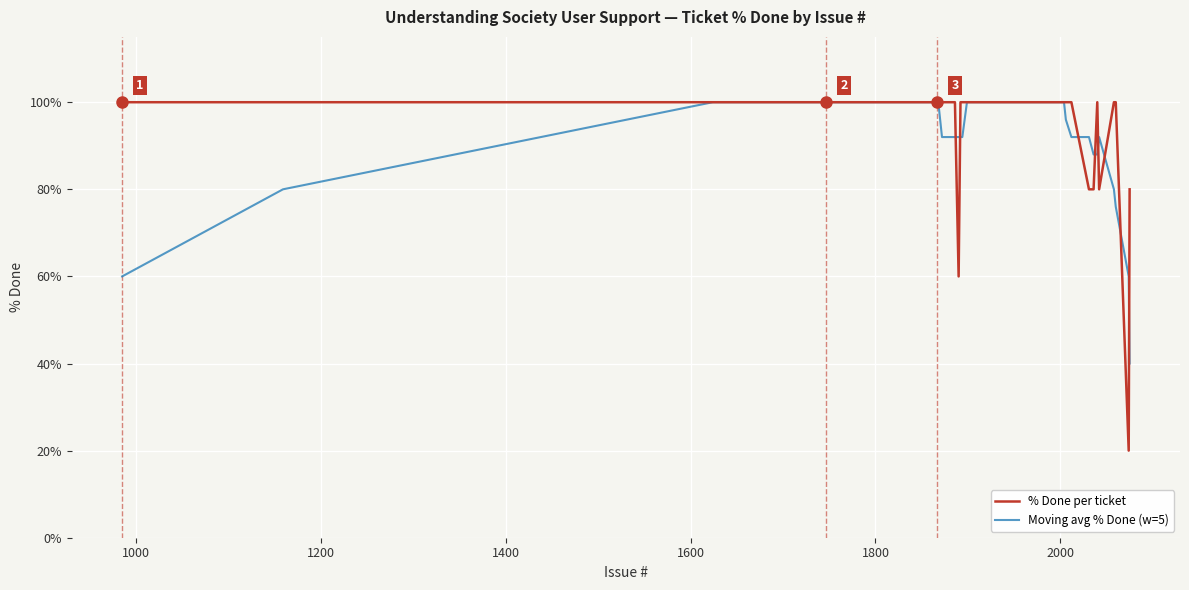

Which series has the widest spread of values?

% Done per ticket